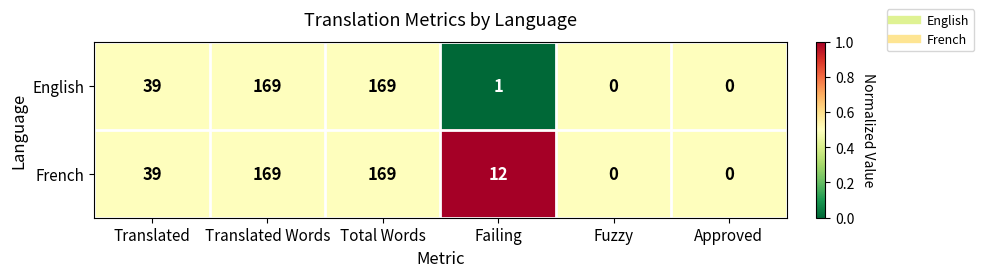

What is the difference between the second highest and second lowest values in the English series?

169